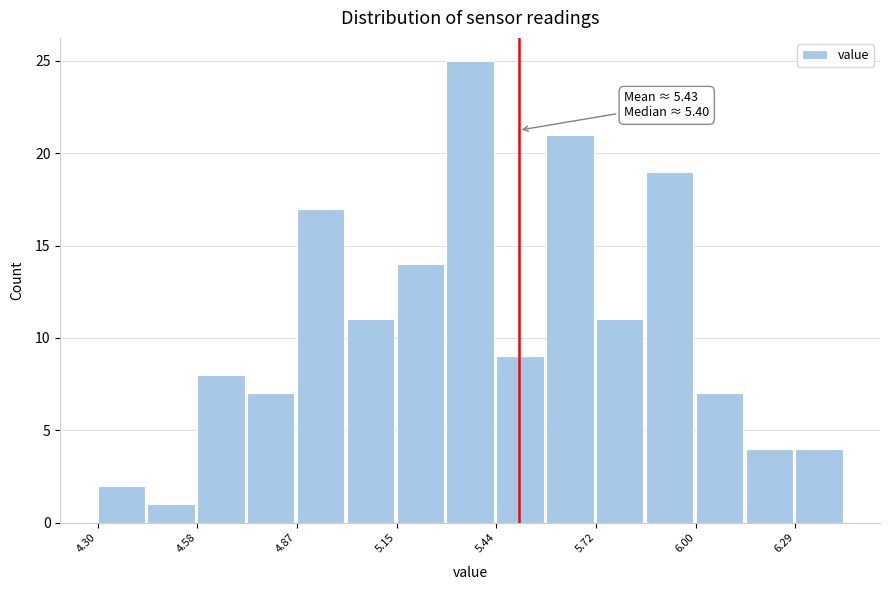

Read against the x-axis, roughly where is the centre of the tallest bar?

5.35